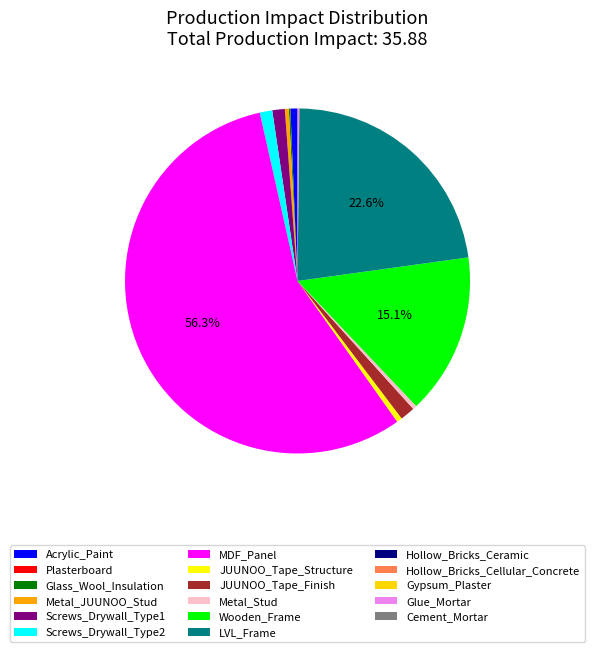

What percentage is the Screws_Drywall_Type2 slice, to the nearest percent?

1%